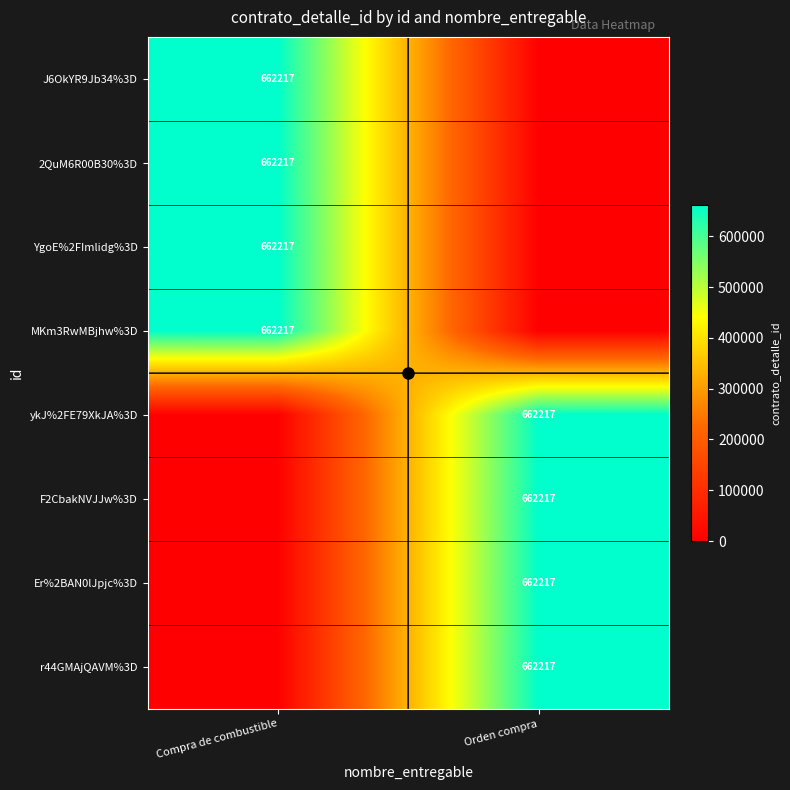

The value of r44GMAjQAVM%3D at Orden compra is 1114621. True or false?

False